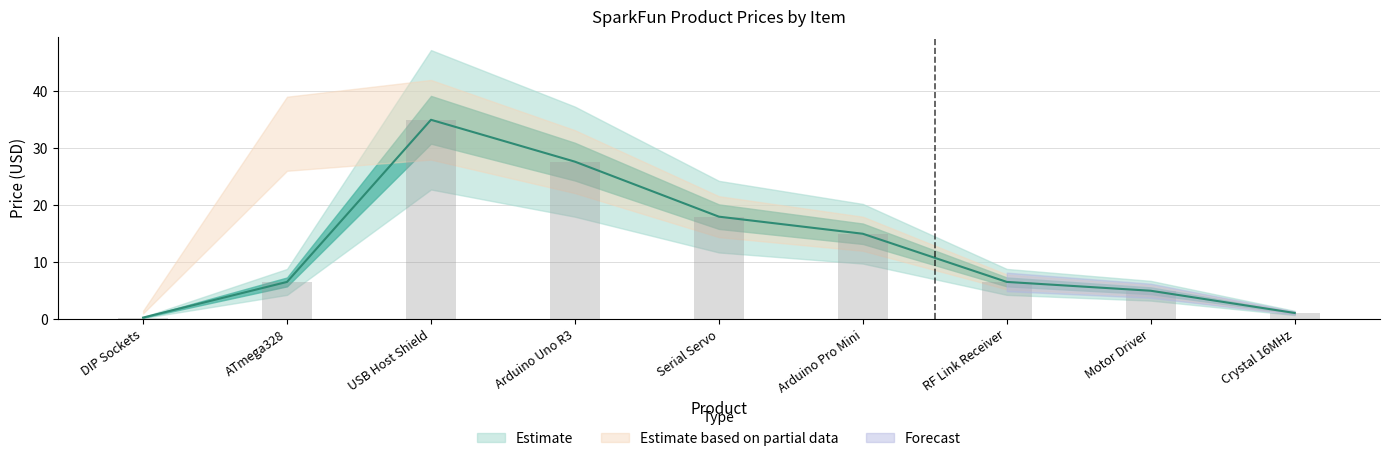

What is the label of the 1st bar from the left?

DIP Sockets